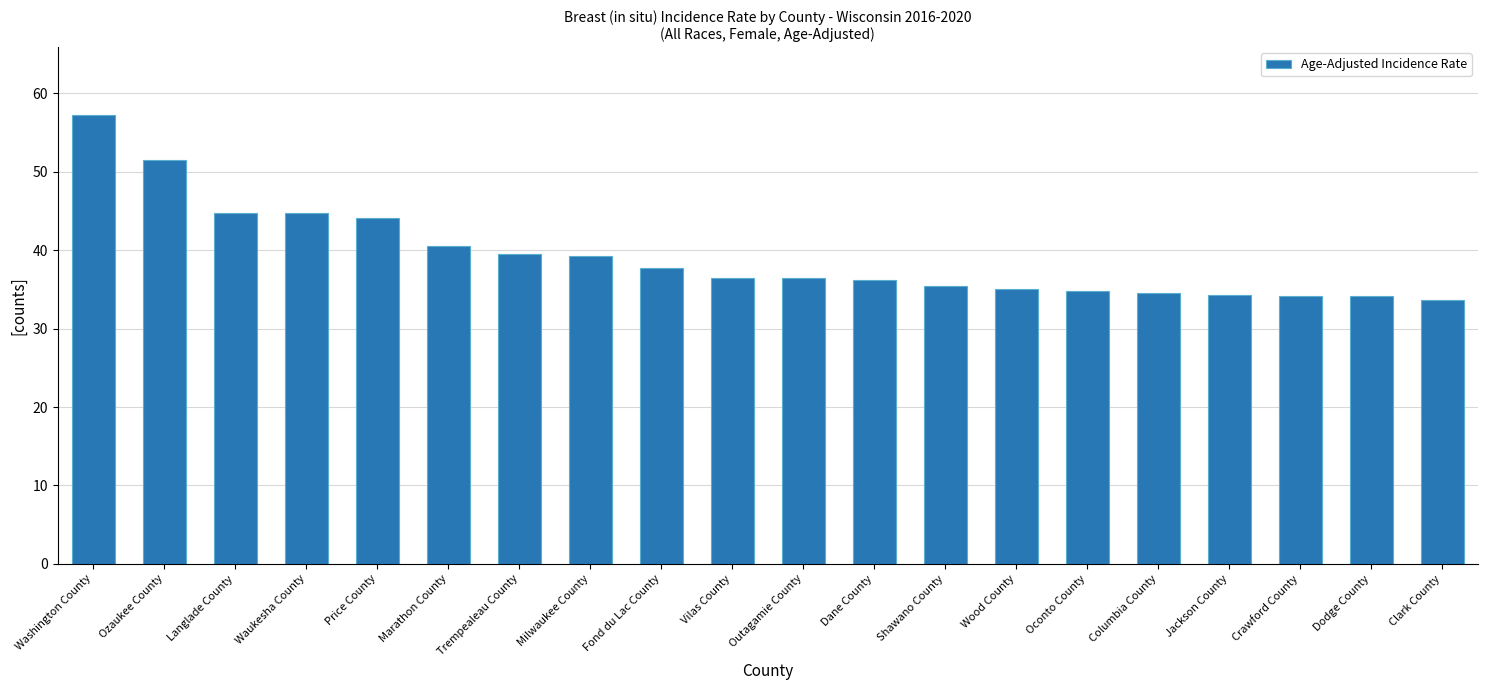

The value at Marathon County is 40.6. True or false?

True